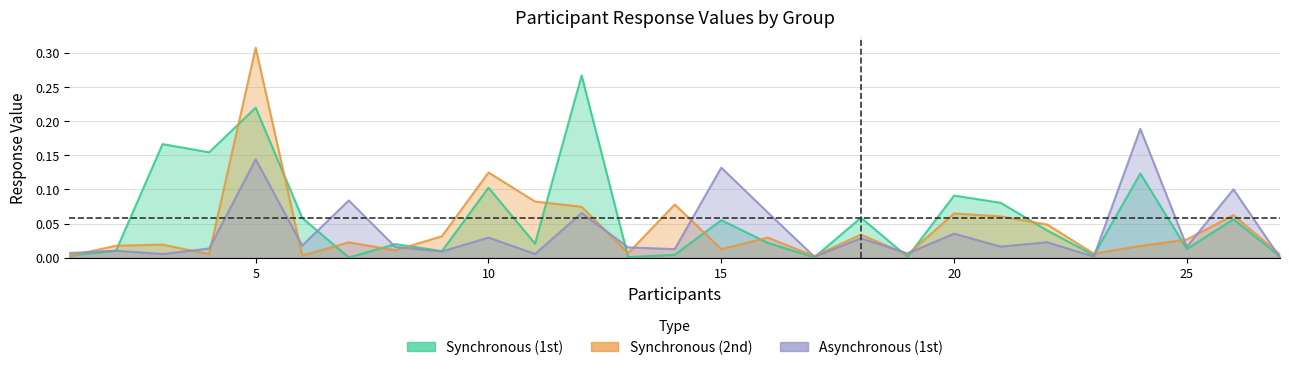

At how many categories does at least one series exceed 0?

27